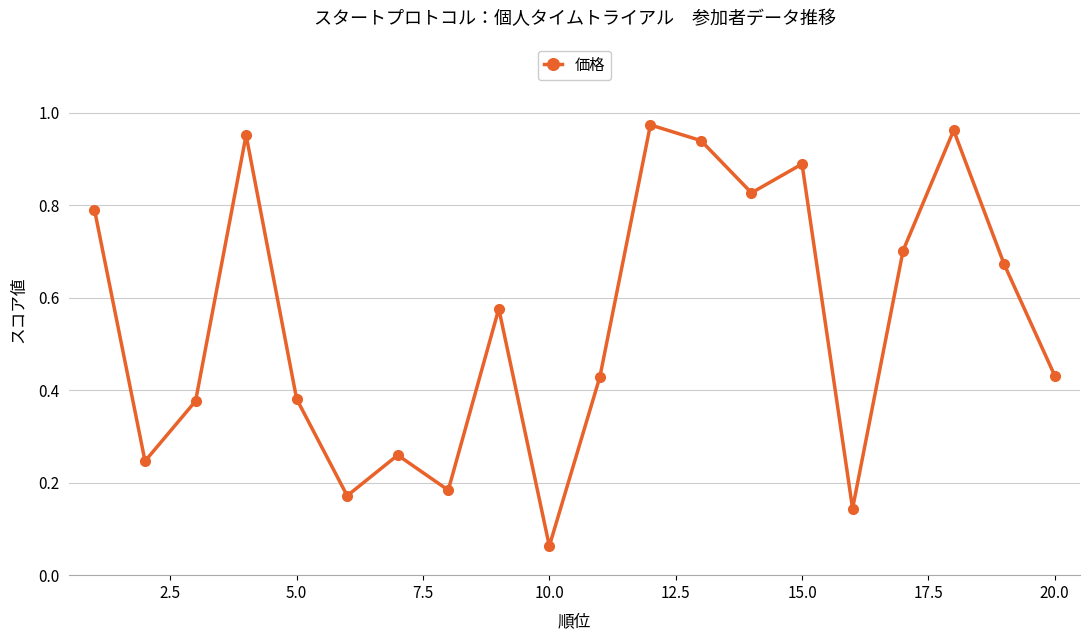

True or false: the data has more than 0 interior local peaks.

True